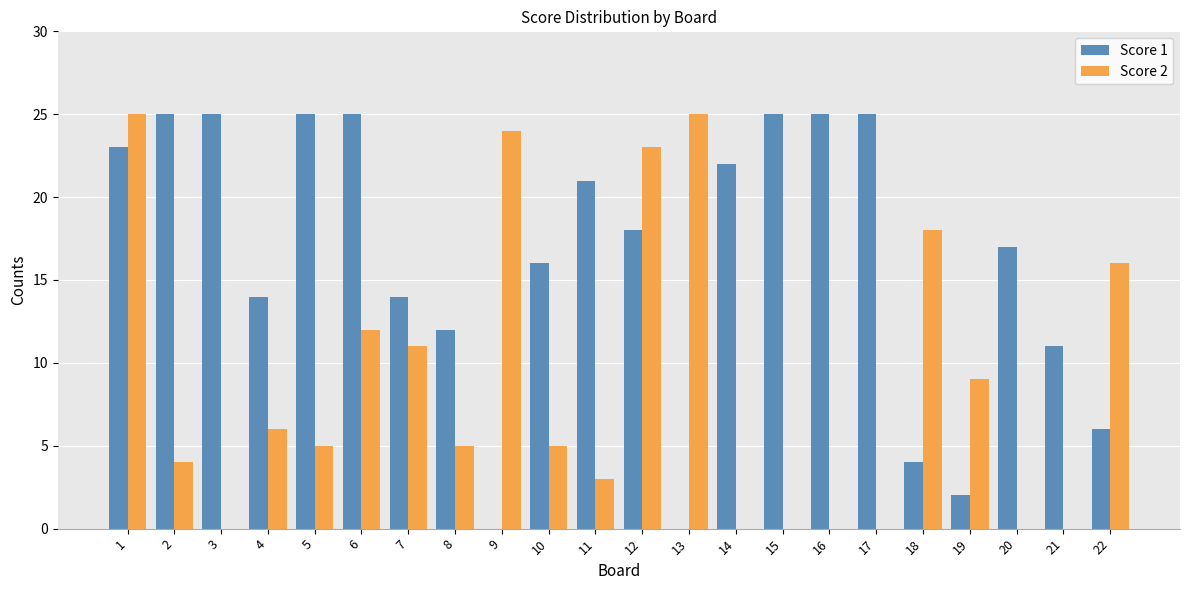

How many groups of bars are there?

22